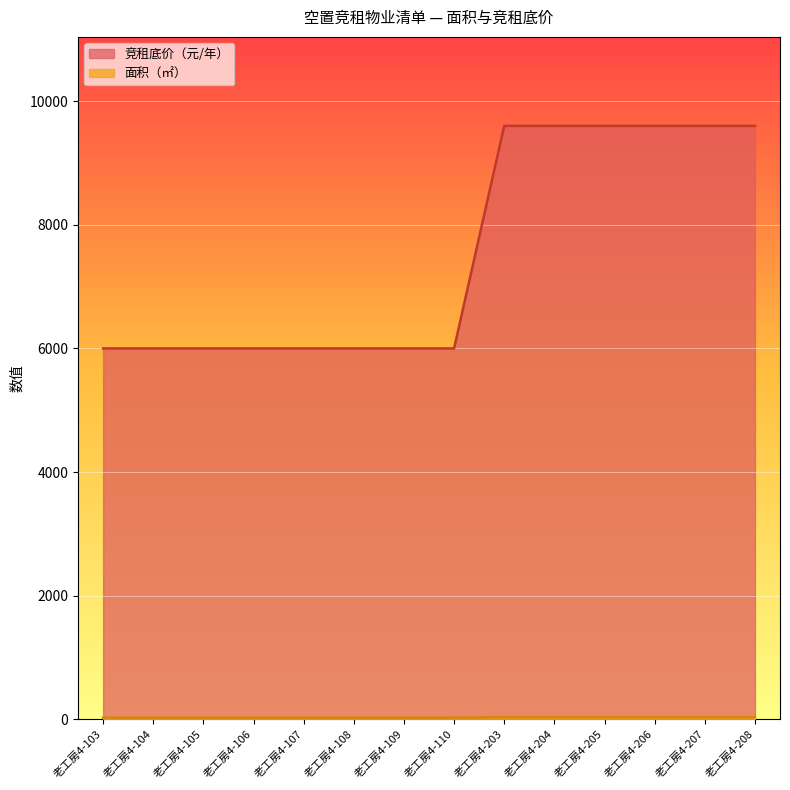

Which series has the largest total across all categories?

竞租底价（元/年）